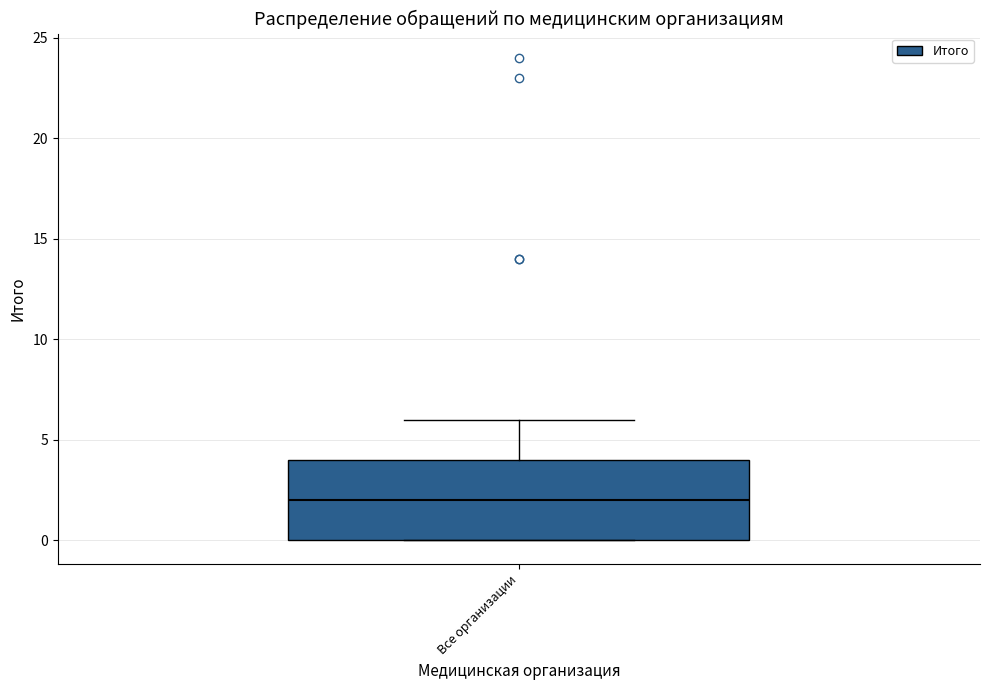

Transcribe this box plot: give where the median line is, the range the box spans, and where the two whiskers end, as read against the y-axis. The values are not printed on the chart, so give them approximately, as read against the axis.

median 2, box 0 to 4, whiskers 0 to 6